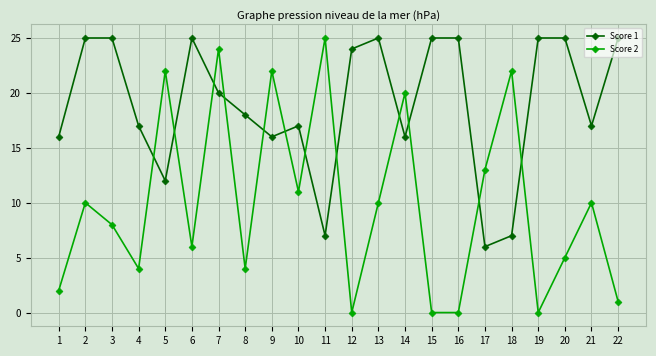

Which series has the largest total across all categories?

Score 1